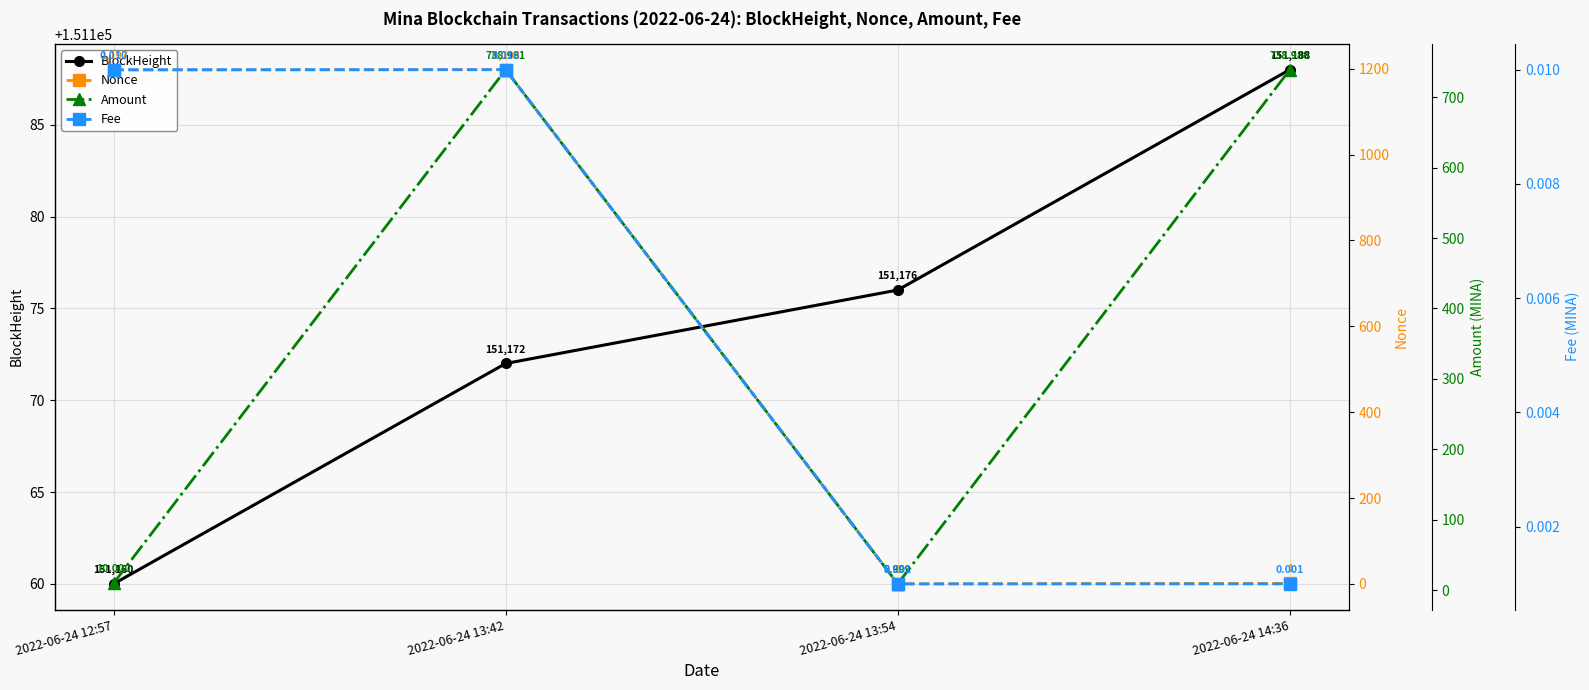

What is the label of the 4th point from the right?

2022-06-24 12:57